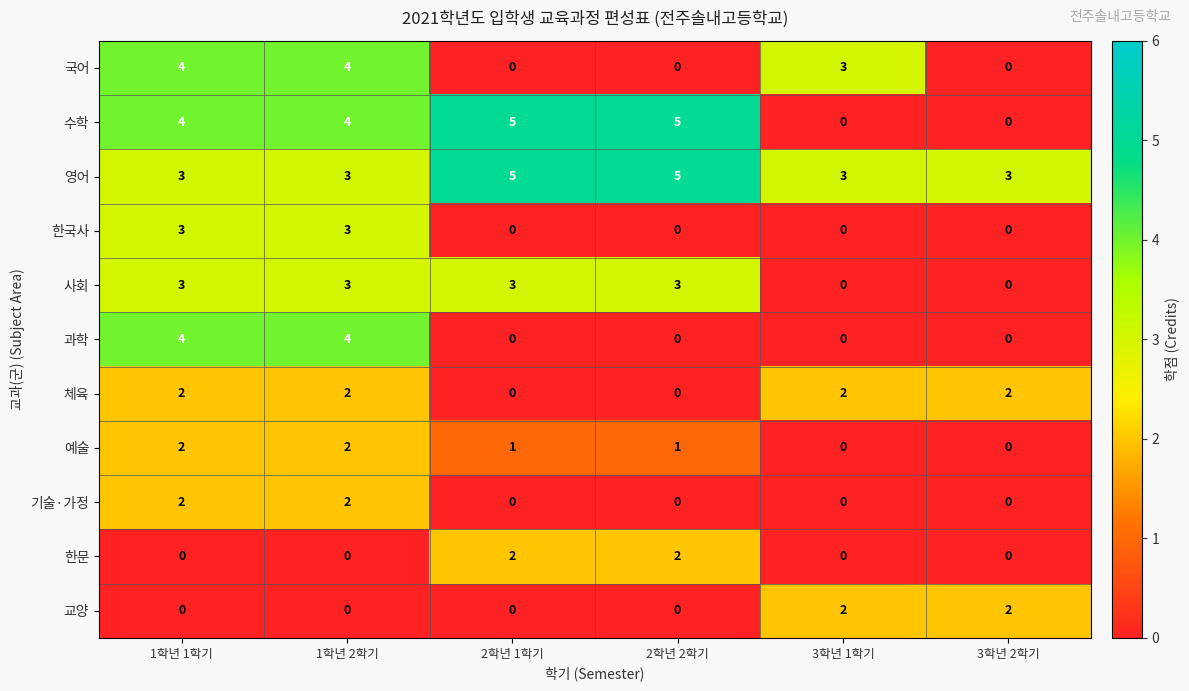

What is the total value across all series at 1학년 1학기?

27